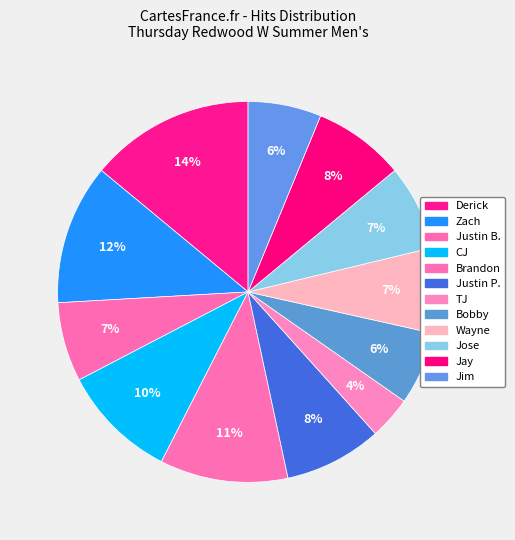

To the nearest percent, what is the combined percentage of Zach and TJ?

16%